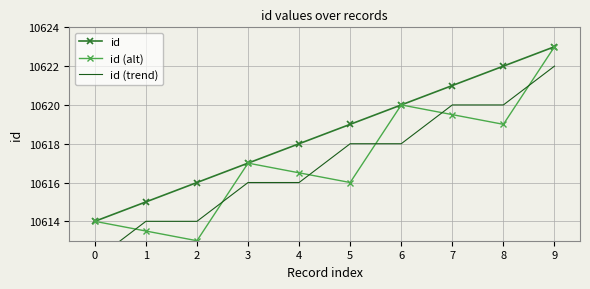

True or false: id (alt) and id cross at least once.

False